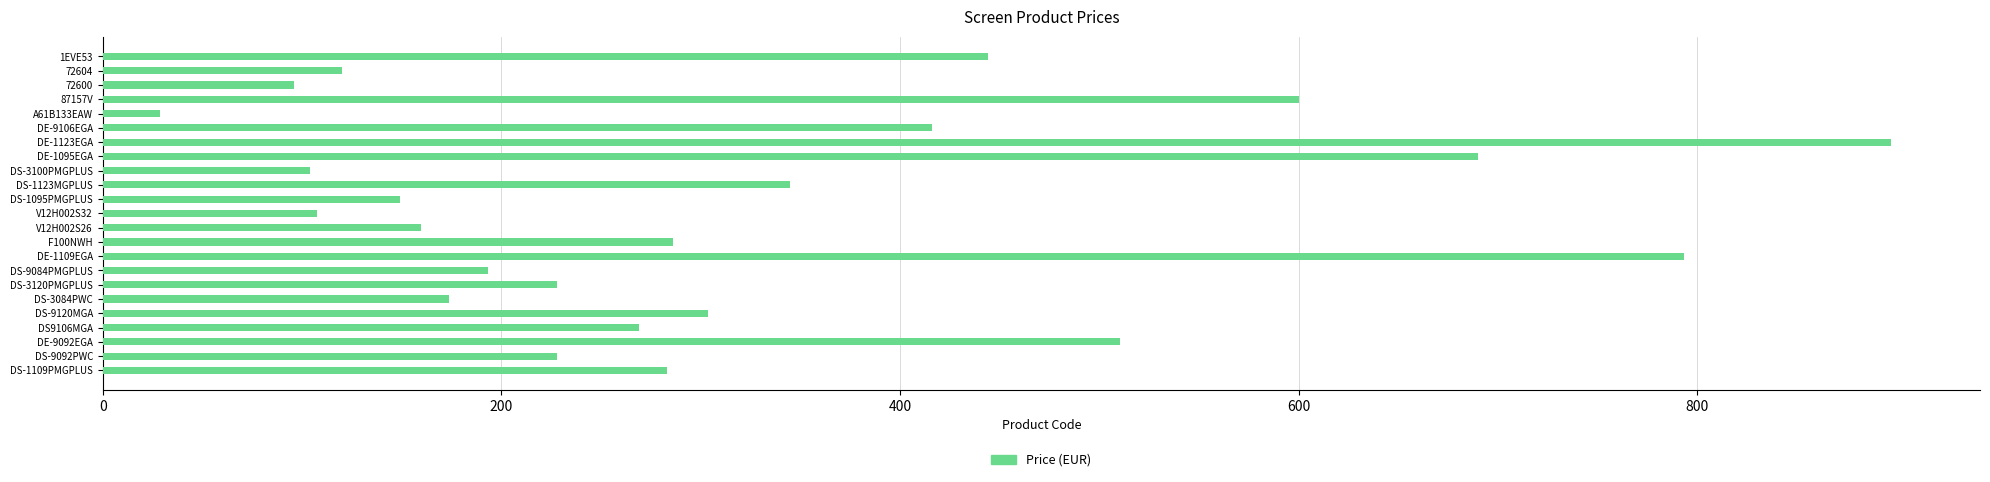

Is it true that the value at 72600 is 96.0?

True